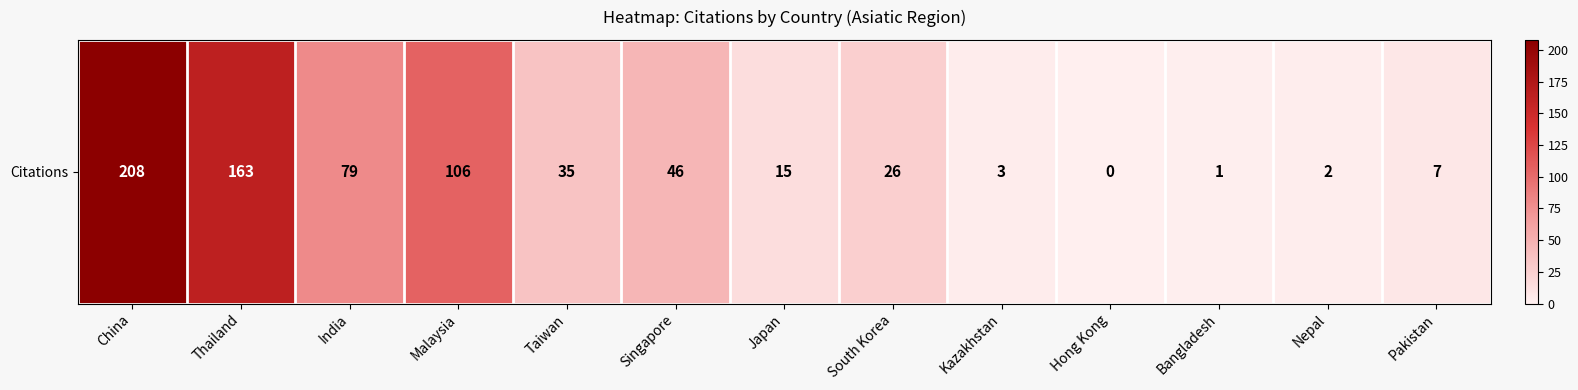

Is it true that the value at Bangladesh is 2?

False